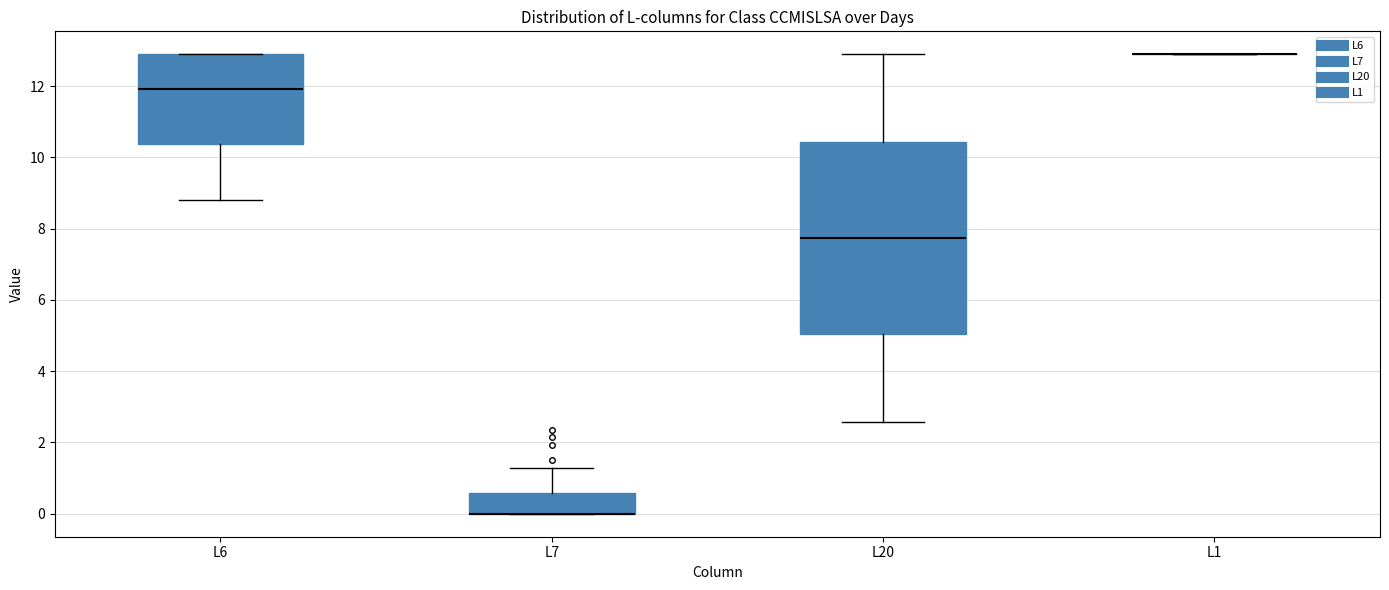

Which box is the tallest, from its lower edge to its upper edge?

L20